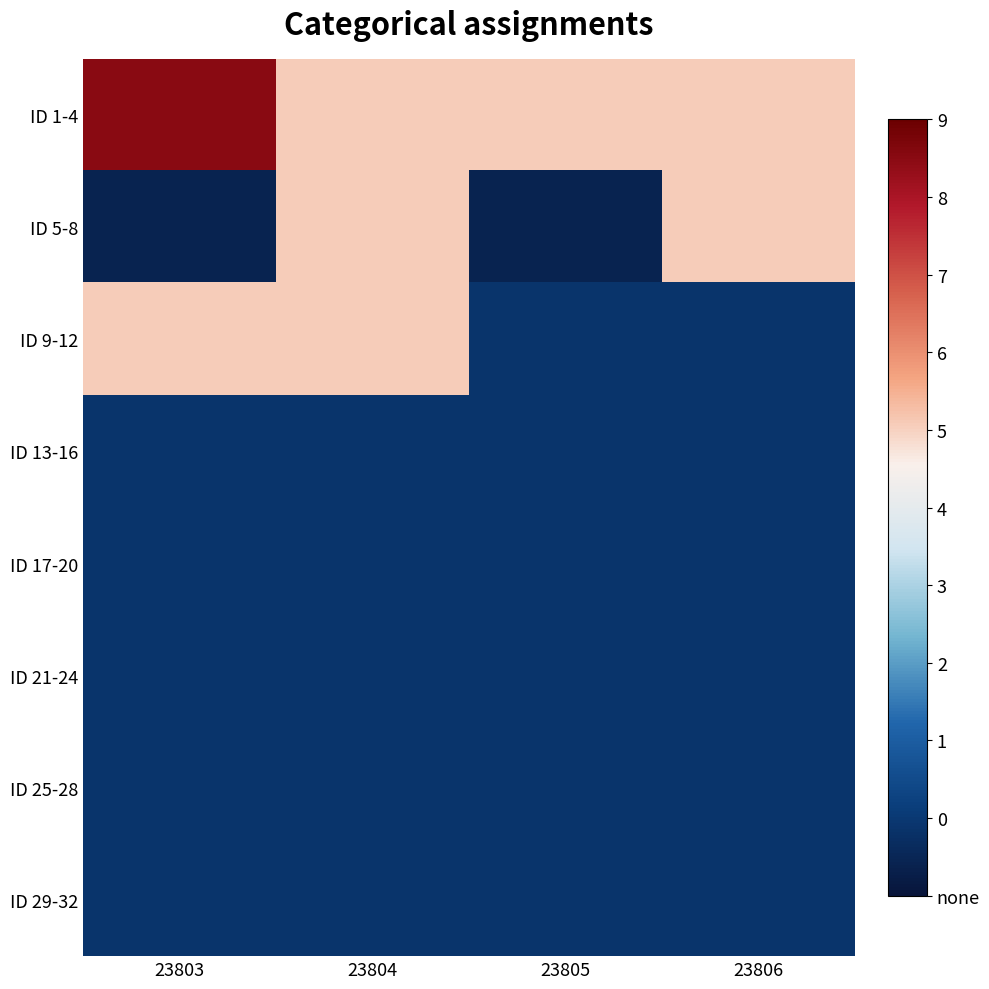

Which series has the largest total across all categories?

ID 1-4